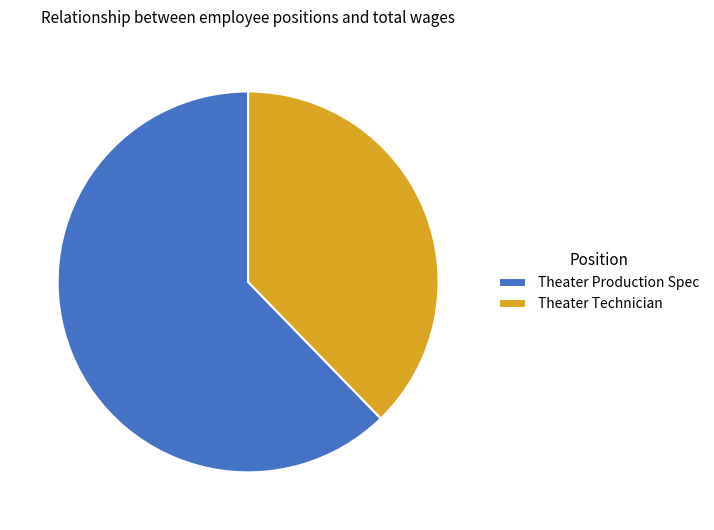

Which slice is the smallest?

Theater Technician